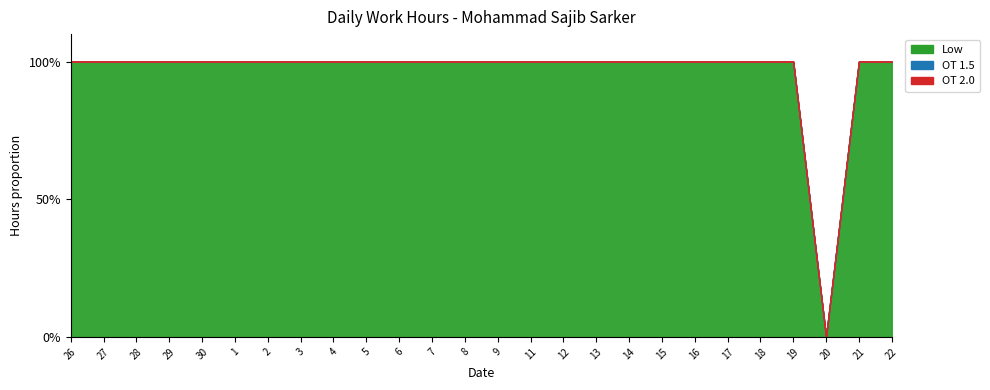

What is the difference between the second highest and minimum values in the Low series?

14.5